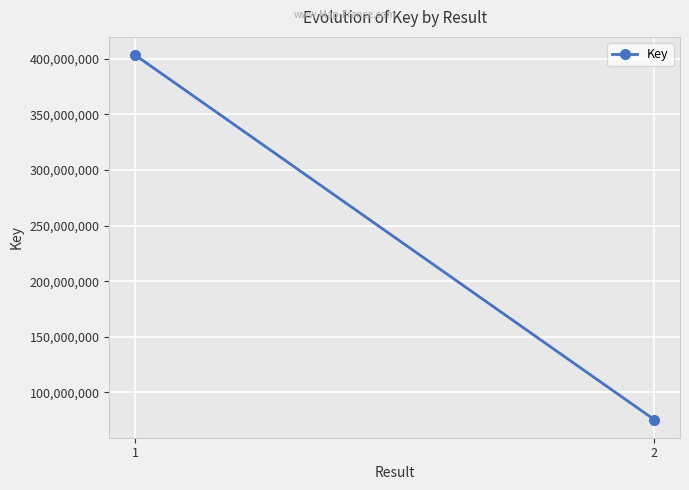

Rank the categories by value from lowest to highest.

2, 1